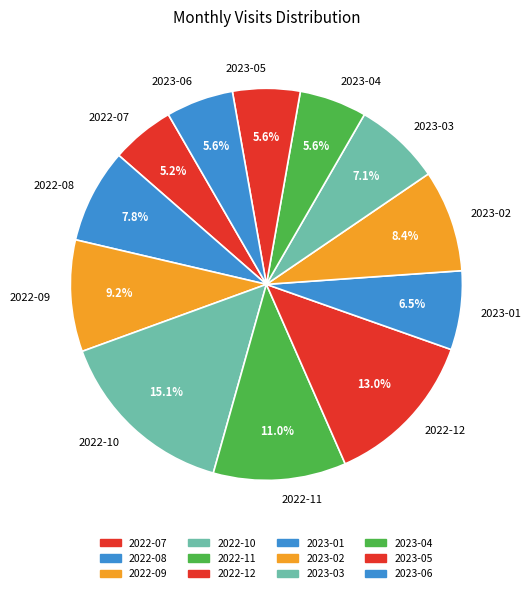

To the nearest percent, what portion does 2023-05 represent?

6%